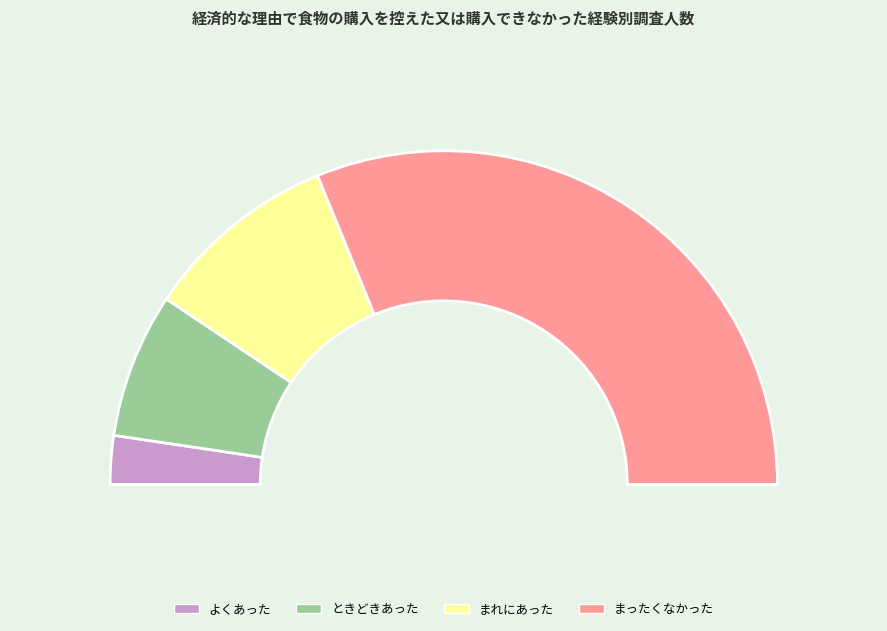

Which category has the smallest portion of the pie?

よくあった